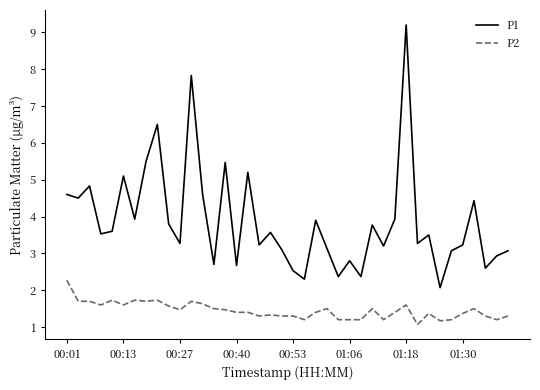

True or false: P1 and P2 intersect in this chart.

False